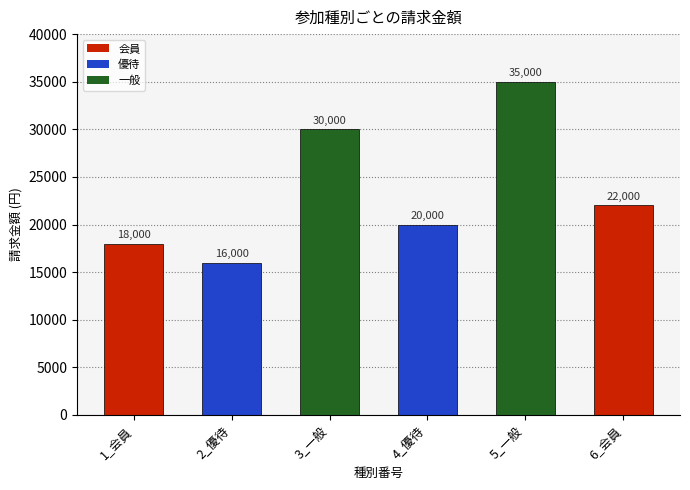

Which has a higher value, 1_会員 or 5_一般?

5_一般